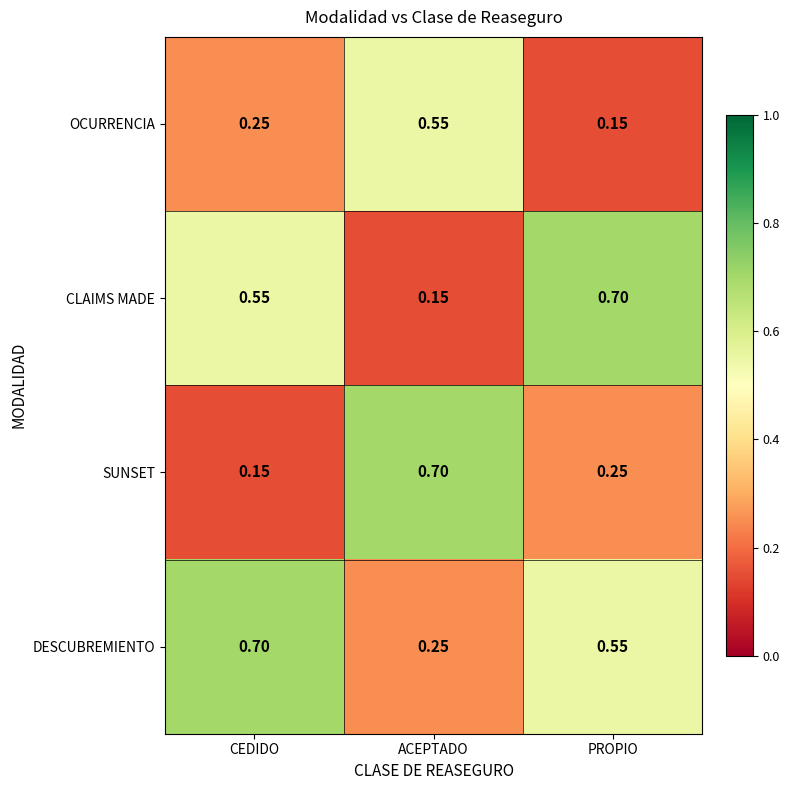

Where is DESCUBREMIENTO nearest to the value 0?

ACEPTADO